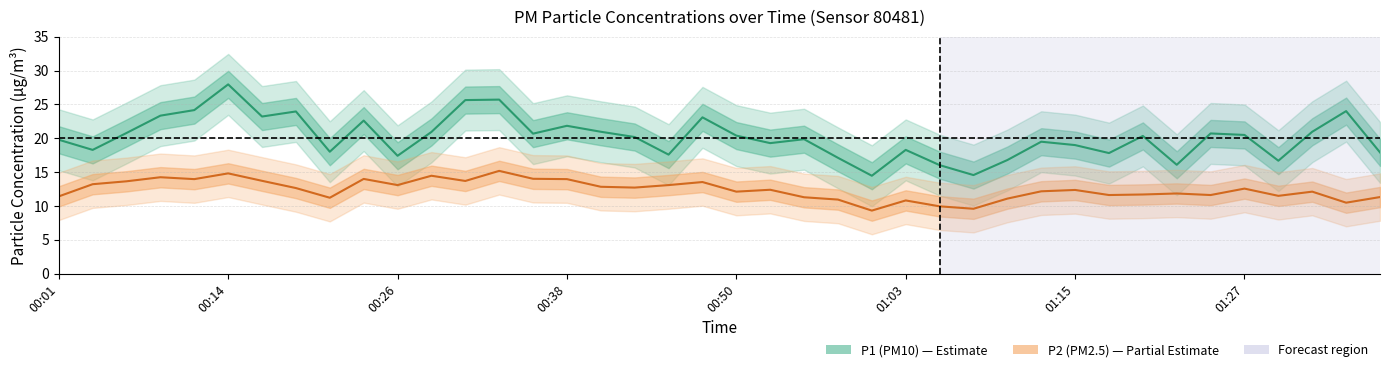

True or false: P2 (PM2.5) and P1 (PM10) cross at least once.

False